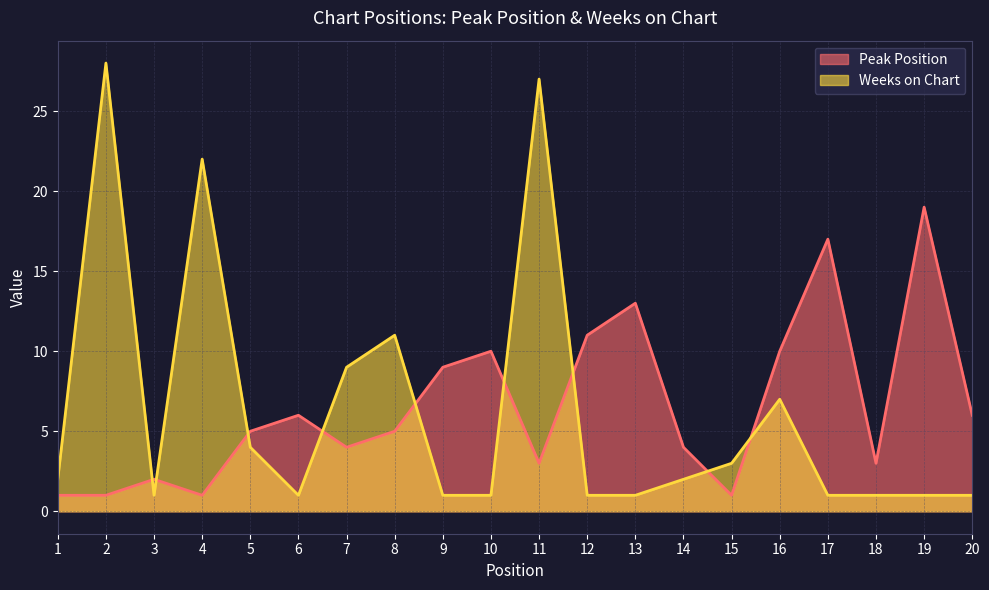

Where does the Peak Position series first go above 5?

6